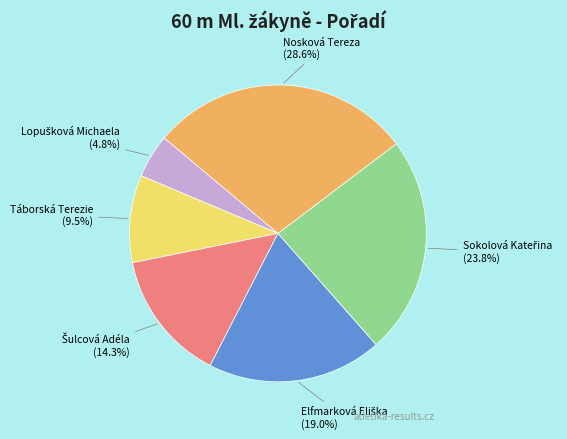

Is there any slice that represents more than half of the pie?

No